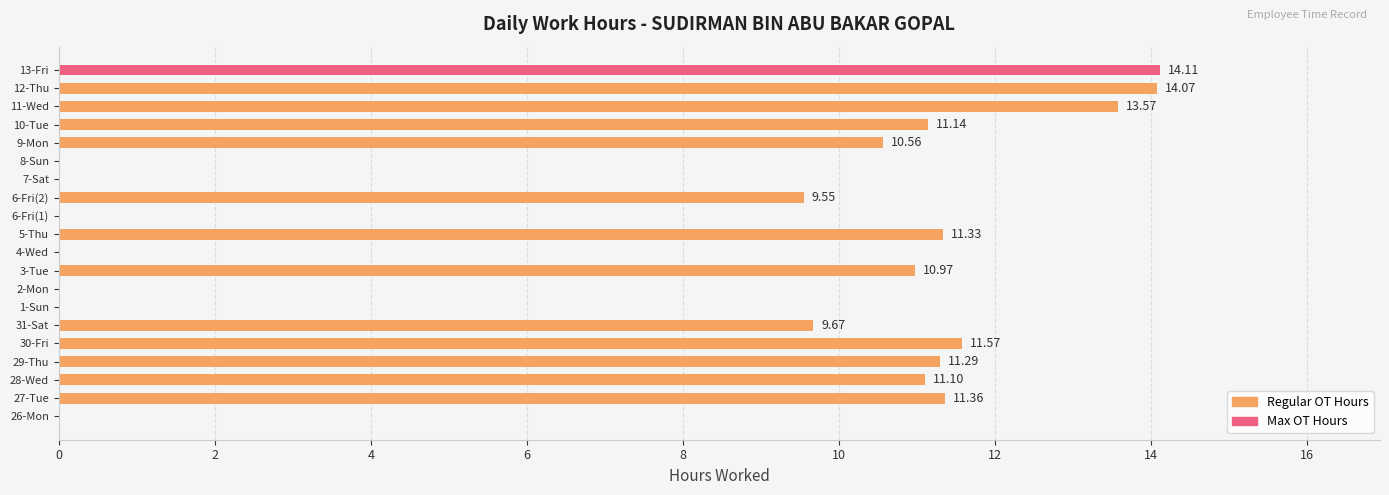

Which has a higher value, 8-Sun or 3-Tue?

3-Tue